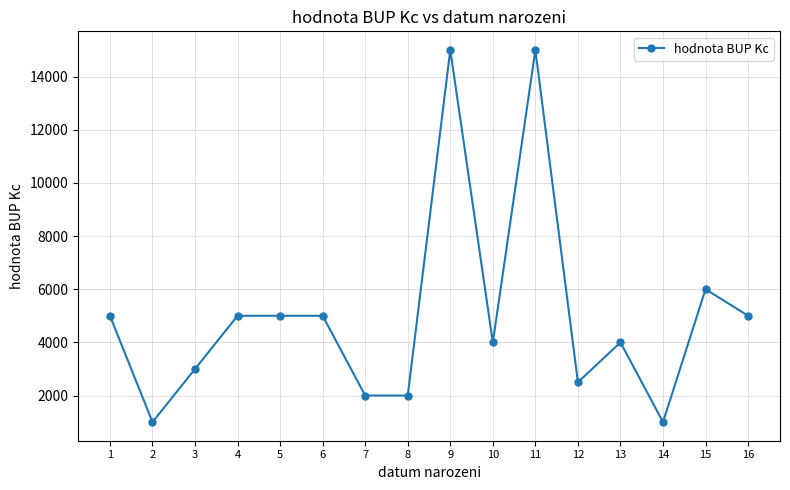

Reading left to right, transcribe all the data shown in this chart.

1=5000	2=1000	3=3000	4=5000	5=5000	6=5000	7=2000	8=2000	9=15000	10=4000	11=15000	12=2500	13=4000	14=1000	15=6000	16=5000